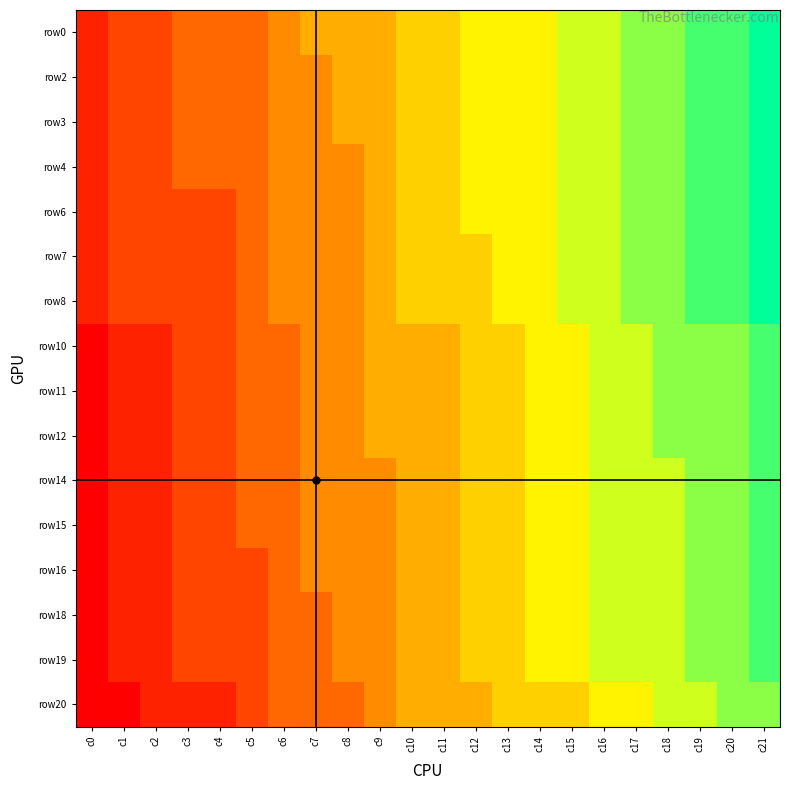

Reading left to right, extract all data points from this chart.

row0: c0=388	c1=389	c2=389	c3=390	c4=390	c5=390	c6=391	c7=392	c8=392	c9=392	c10=393	c11=393	c12=394	c13=394	c14=394	c15=395	c16=395	c17=396	c18=396	c19=397	c20=397	c21=398
row2: c0=388	c1=389	c2=389	c3=390	c4=390	c5=390	c6=391	c7=391	c8=392	c9=392	c10=393	c11=393	c12=394	c13=394	c14=394	c15=395	c16=395	c17=396	c18=396	c19=397	c20=397	c21=398
row3: c0=388	c1=389	c2=389	c3=390	c4=390	c5=390	c6=391	c7=391	c8=392	c9=392	c10=393	c11=393	c12=394	c13=394	c14=394	c15=395	c16=395	c17=396	c18=396	c19=397	c20=397	c21=398
row4: c0=388	c1=389	c2=389	c3=390	c4=390	c5=390	c6=391	c7=391	c8=391	c9=392	c10=393	c11=393	c12=394	c13=394	c14=394	c15=395	c16=395	c17=396	c18=396	c19=397	c20=397	c21=398
row6: c0=388	c1=389	c2=389	c3=389	c4=389	c5=390	c6=391	c7=391	c8=391	c9=392	c10=393	c11=393	c12=394	c13=394	c14=394	c15=395	c16=395	c17=396	c18=396	c19=397	c20=397	c21=398
row7: c0=388	c1=389	c2=389	c3=389	c4=389	c5=390	c6=391	c7=391	c8=391	c9=392	c10=393	c11=393	c12=393	c13=394	c14=394	c15=395	c16=395	c17=396	c18=396	c19=397	c20=397	c21=398
row8: c0=388	c1=389	c2=389	c3=389	c4=389	c5=390	c6=391	c7=391	c8=391	c9=392	c10=393	c11=393	c12=393	c13=394	c14=394	c15=395	c16=395	c17=396	c18=396	c19=397	c20=397	c21=398
row10: c0=387	c1=388	c2=388	c3=389	c4=389	c5=390	c6=390	c7=391	c8=391	c9=392	c10=392	c11=392	c12=393	c13=393	c14=394	c15=394	c16=395	c17=395	c18=396	c19=396	c20=396	c21=397
row11: c0=387	c1=388	c2=388	c3=389	c4=389	c5=390	c6=390	c7=391	c8=391	c9=392	c10=392	c11=392	c12=393	c13=393	c14=394	c15=394	c16=395	c17=395	c18=396	c19=396	c20=396	c21=397
row12: c0=387	c1=388	c2=388	c3=389	c4=389	c5=390	c6=390	c7=391	c8=391	c9=392	c10=392	c11=392	c12=393	c13=393	c14=394	c15=394	c16=395	c17=395	c18=396	c19=396	c20=396	c21=397
row14: c0=387	c1=388	c2=388	c3=389	c4=389	c5=390	c6=390	c7=391	c8=391	c9=391	c10=392	c11=392	c12=393	c13=393	c14=394	c15=394	c16=395	c17=395	c18=395	c19=396	c20=396	c21=397
row15: c0=387	c1=388	c2=388	c3=389	c4=389	c5=390	c6=390	c7=391	c8=391	c9=391	c10=392	c11=392	c12=393	c13=393	c14=394	c15=394	c16=395	c17=395	c18=395	c19=396	c20=396	c21=397
row16: c0=387	c1=388	c2=388	c3=389	c4=389	c5=389	c6=390	c7=391	c8=391	c9=391	c10=392	c11=392	c12=393	c13=393	c14=394	c15=394	c16=395	c17=395	c18=395	c19=396	c20=396	c21=397
row18: c0=387	c1=388	c2=388	c3=389	c4=389	c5=389	c6=390	c7=390	c8=391	c9=391	c10=392	c11=392	c12=393	c13=393	c14=394	c15=394	c16=395	c17=395	c18=395	c19=396	c20=396	c21=397
row19: c0=387	c1=388	c2=388	c3=389	c4=389	c5=389	c6=390	c7=390	c8=391	c9=391	c10=392	c11=392	c12=393	c13=393	c14=394	c15=394	c16=395	c17=395	c18=395	c19=396	c20=396	c21=397
row20: c0=387	c1=387	c2=388	c3=388	c4=388	c5=389	c6=390	c7=390	c8=390	c9=391	c10=392	c11=392	c12=392	c13=393	c14=393	c15=393	c16=394	c17=394	c18=395	c19=395	c20=396	c21=396